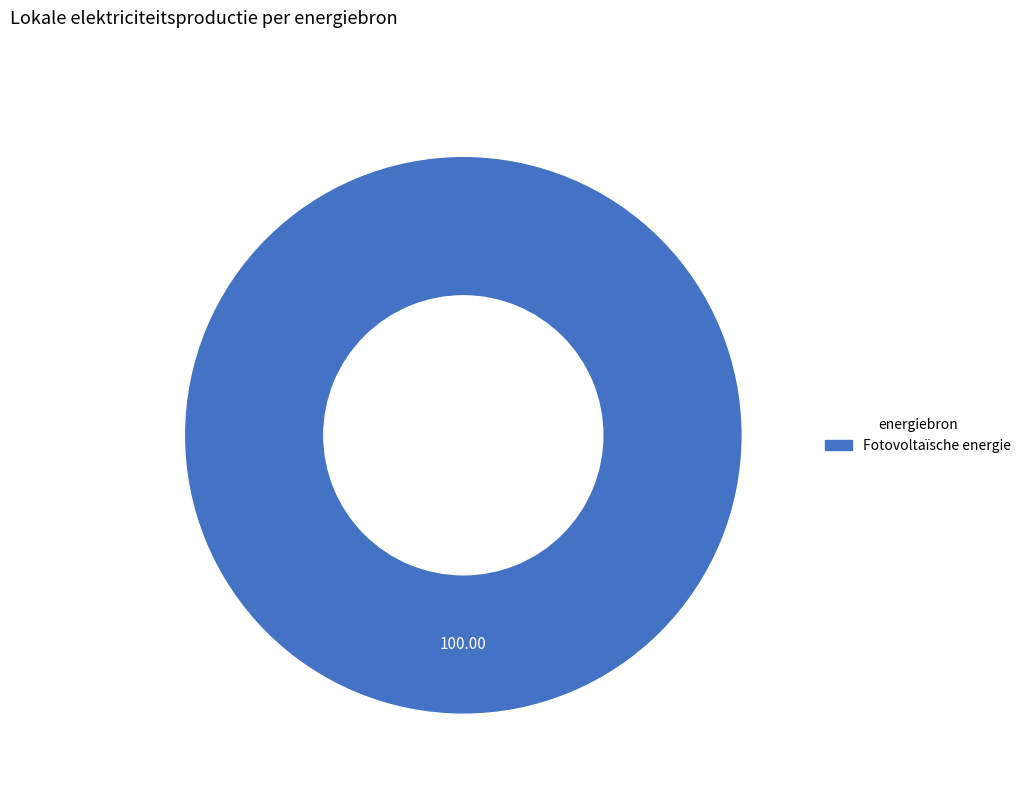

Is there any slice that represents more than half of the pie?

Yes